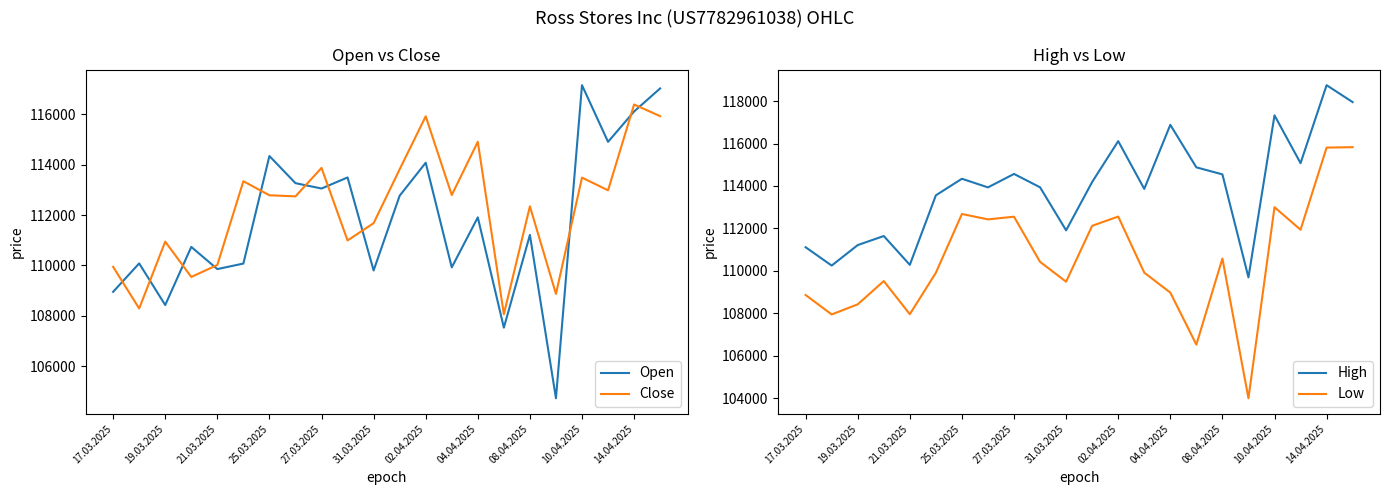

What is the total value across all series at 17?

427292